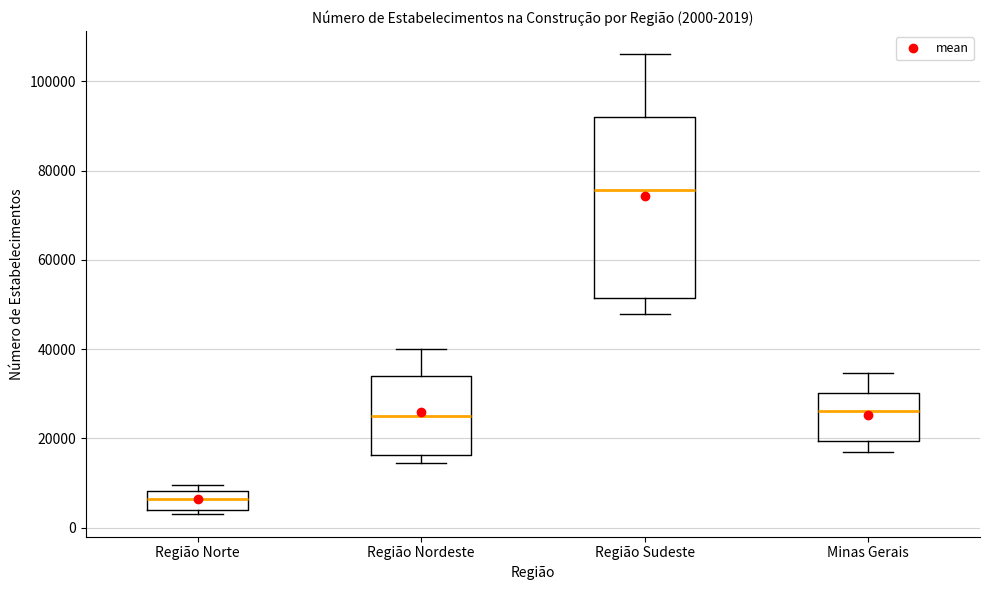

Which box is the tallest, from its lower edge to its upper edge?

Região Sudeste